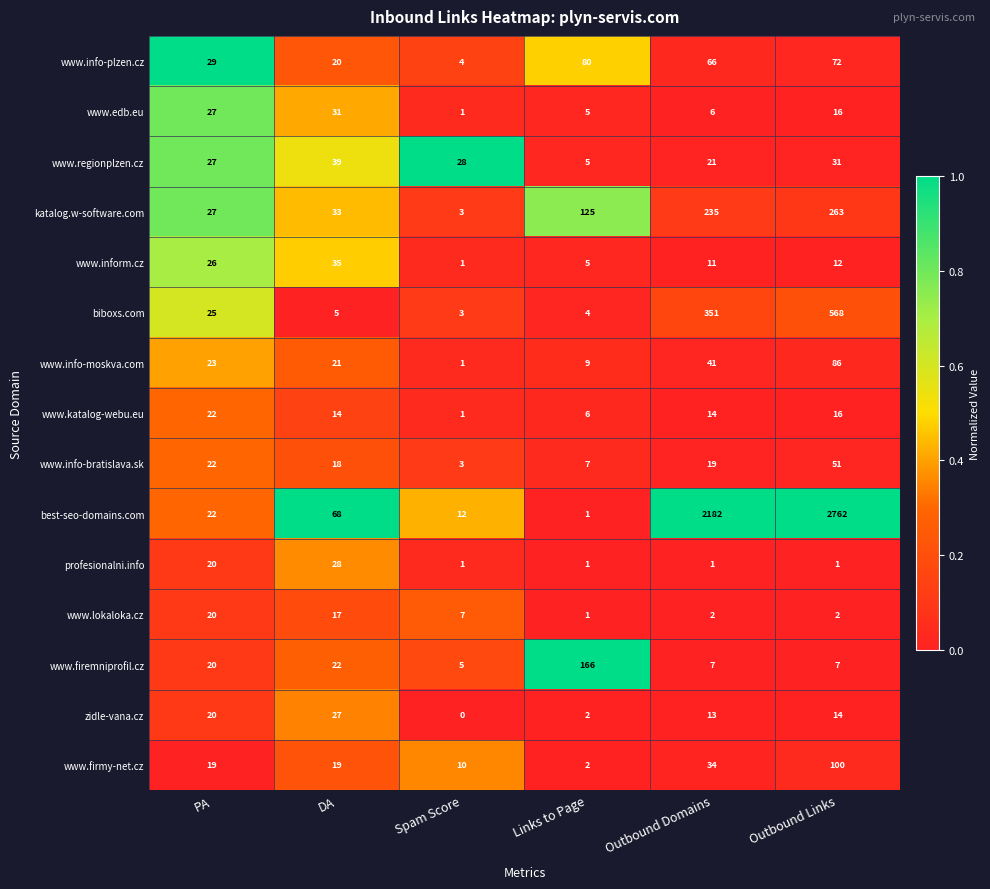

Is the value of www.firemniprofil.cz at Outbound Links greater than the value of www.edb.eu at Outbound Links?

No